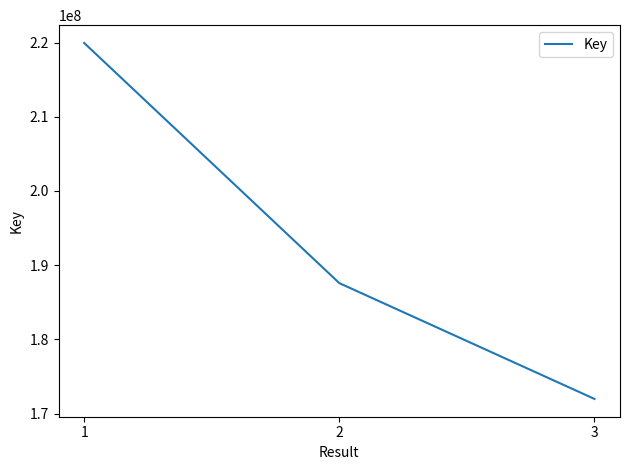

What is the average value?

193168160